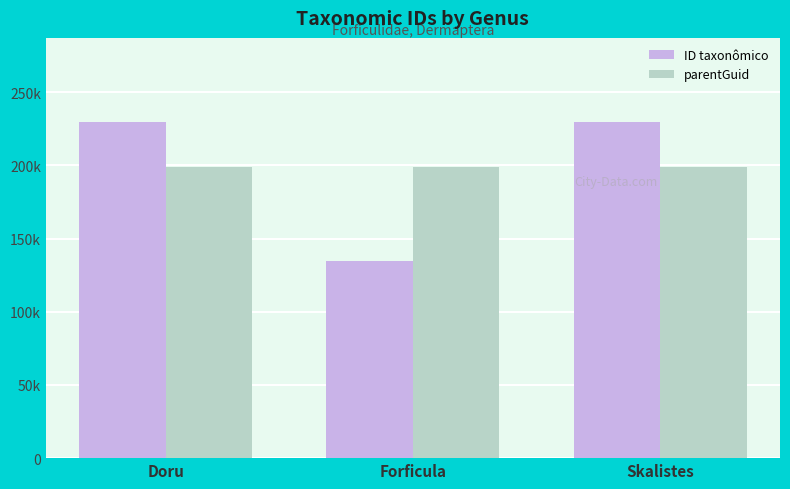

Are the bars grouped side by side (vs. stacked)?

Yes